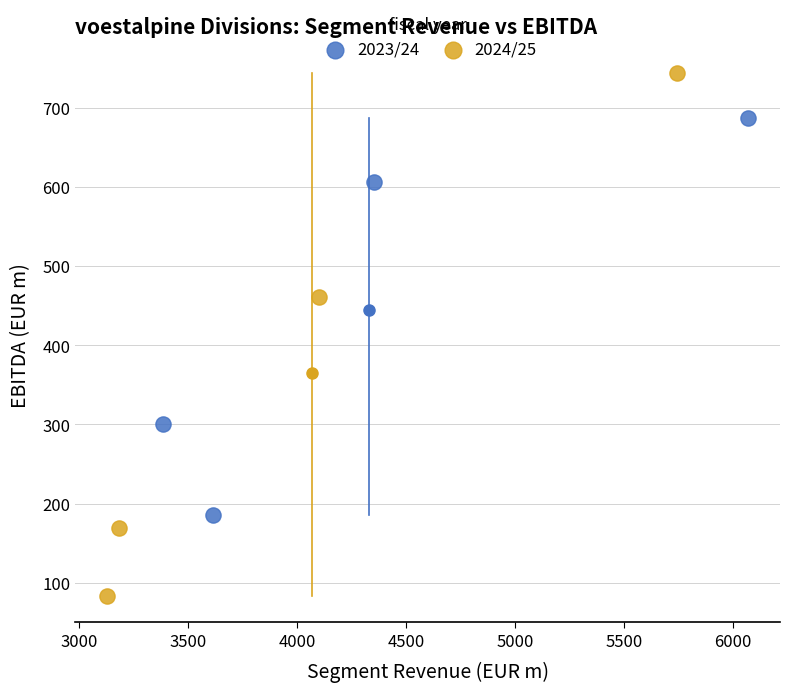

Which series contains the lowest Y value?

2024/25